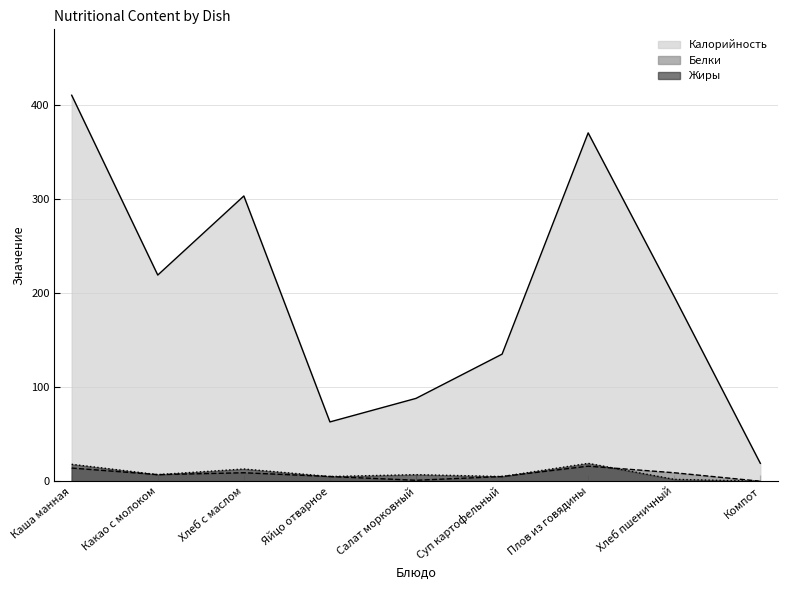

Which series has the largest total across all categories?

Калорийность